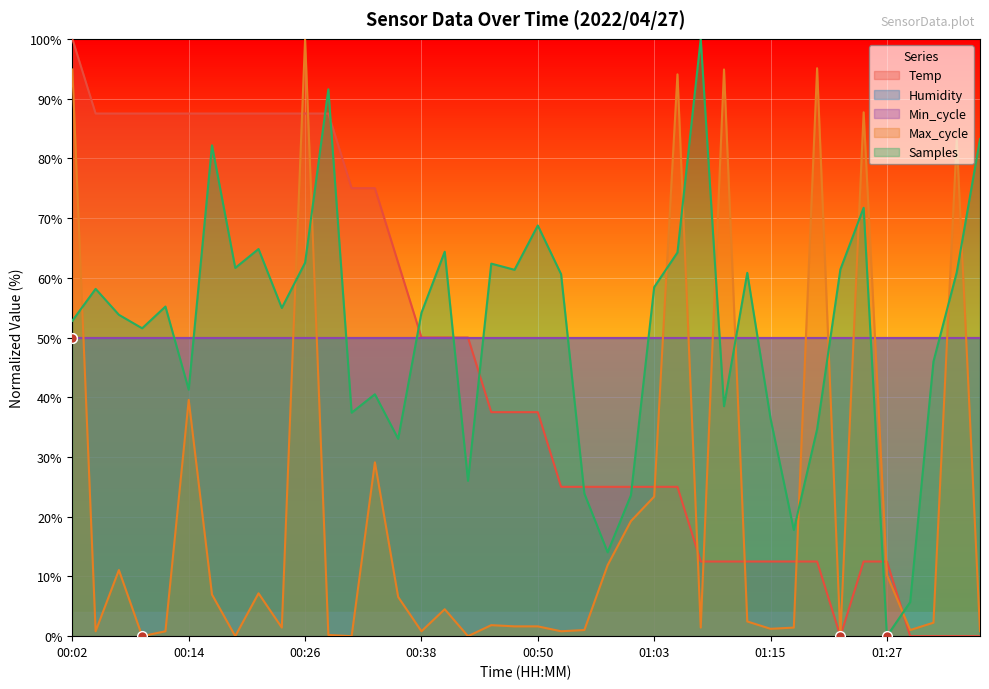

What is the difference between the highest and lowest values at 01:32?

46.0